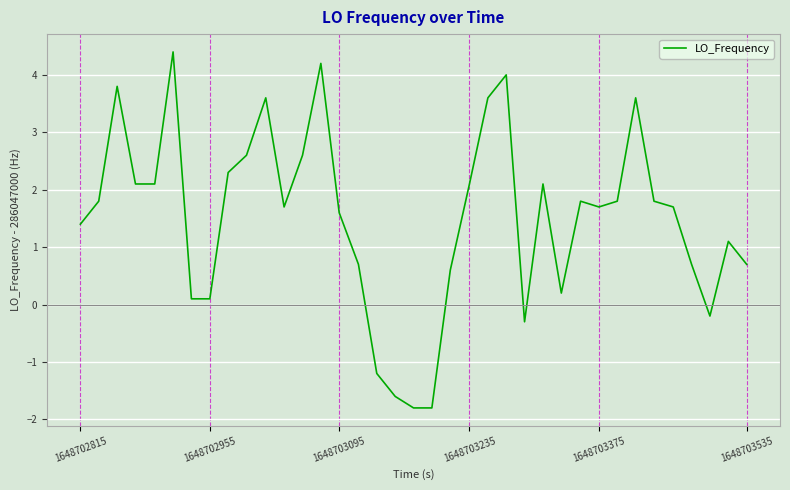

What is the minimum value shown in the chart?

-1.8